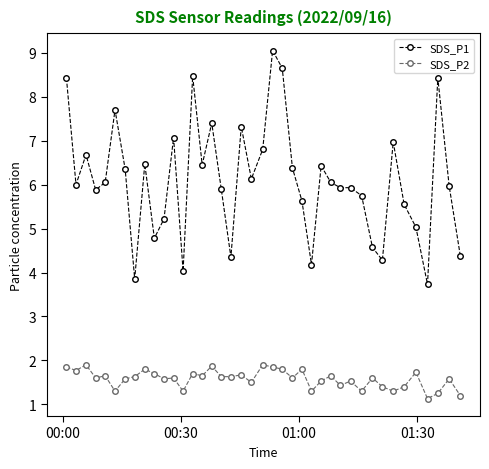

Which series has the largest total across all categories?

SDS_P1